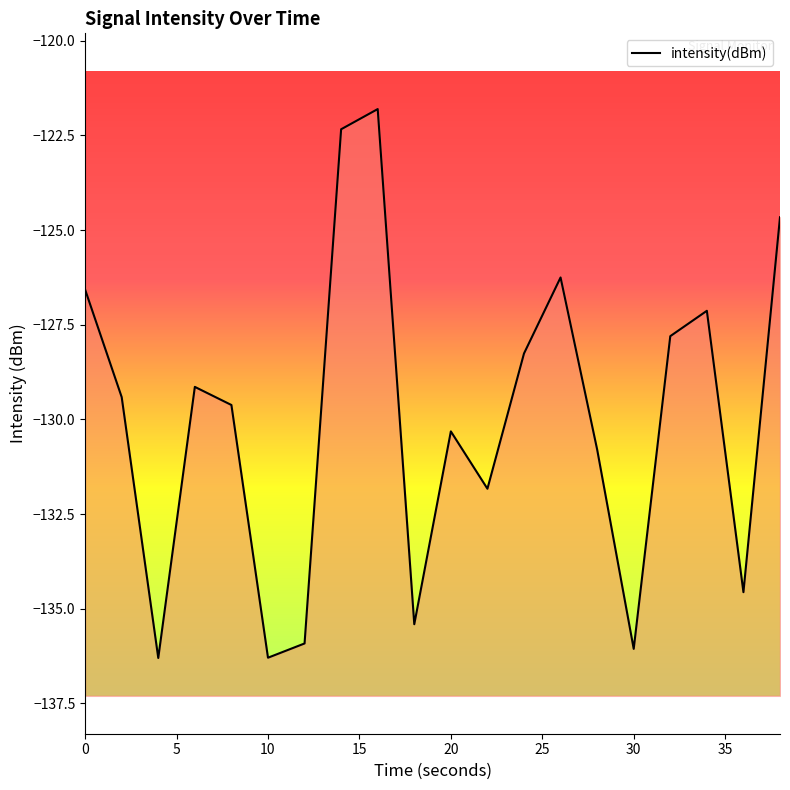

True or false: the data shows -73.4 at 10.

False